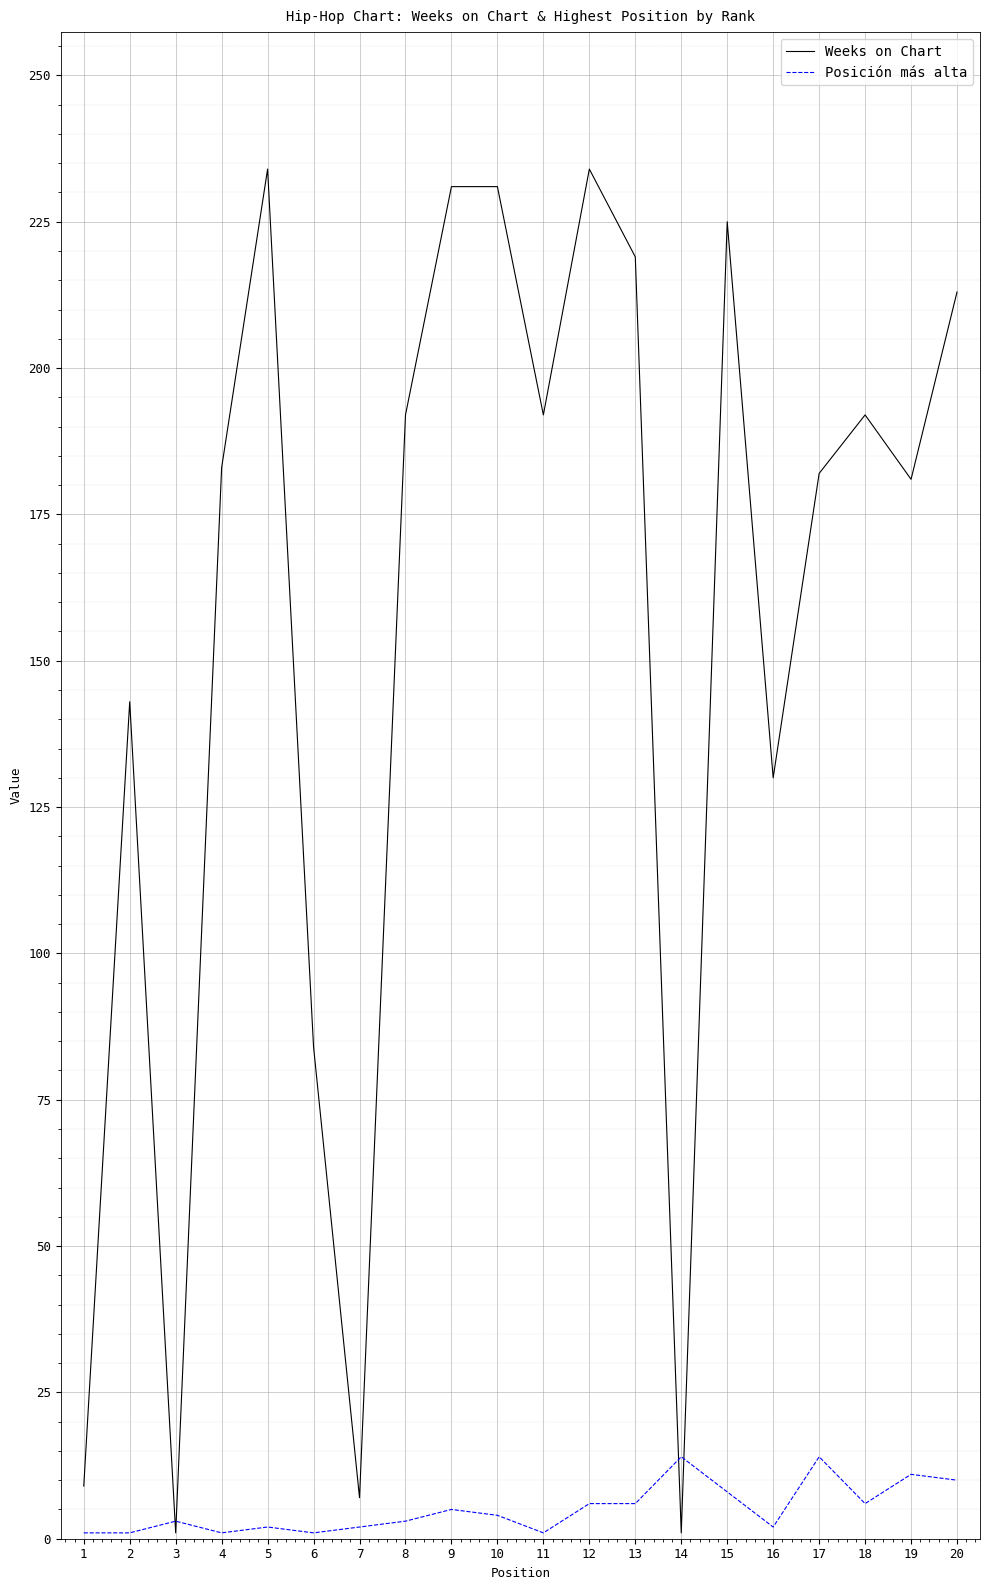

True or false: Posición más alta has more than 2 points higher than both neighbors.

True